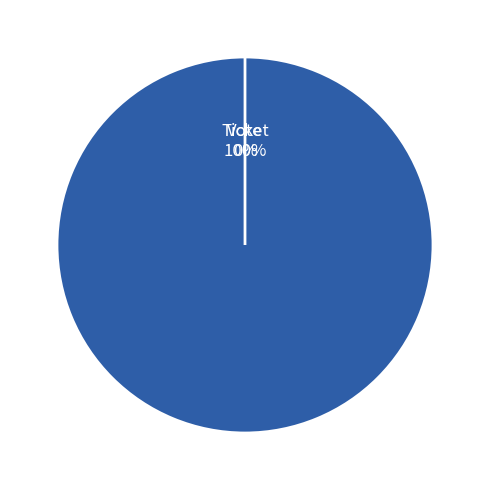

The Ticket slice represents 9% of the pie. True or false?

False